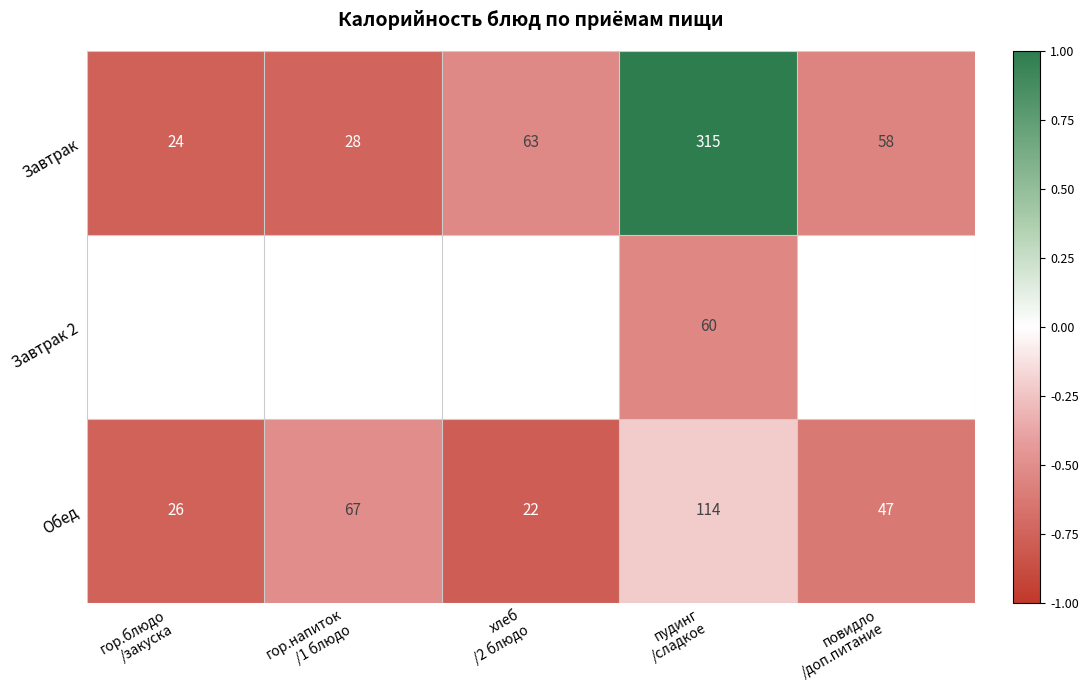

Is the value of Завтрак at гор.блюдо /закуска greater than the value of Завтрак 2 at пудинг /сладкое?

No